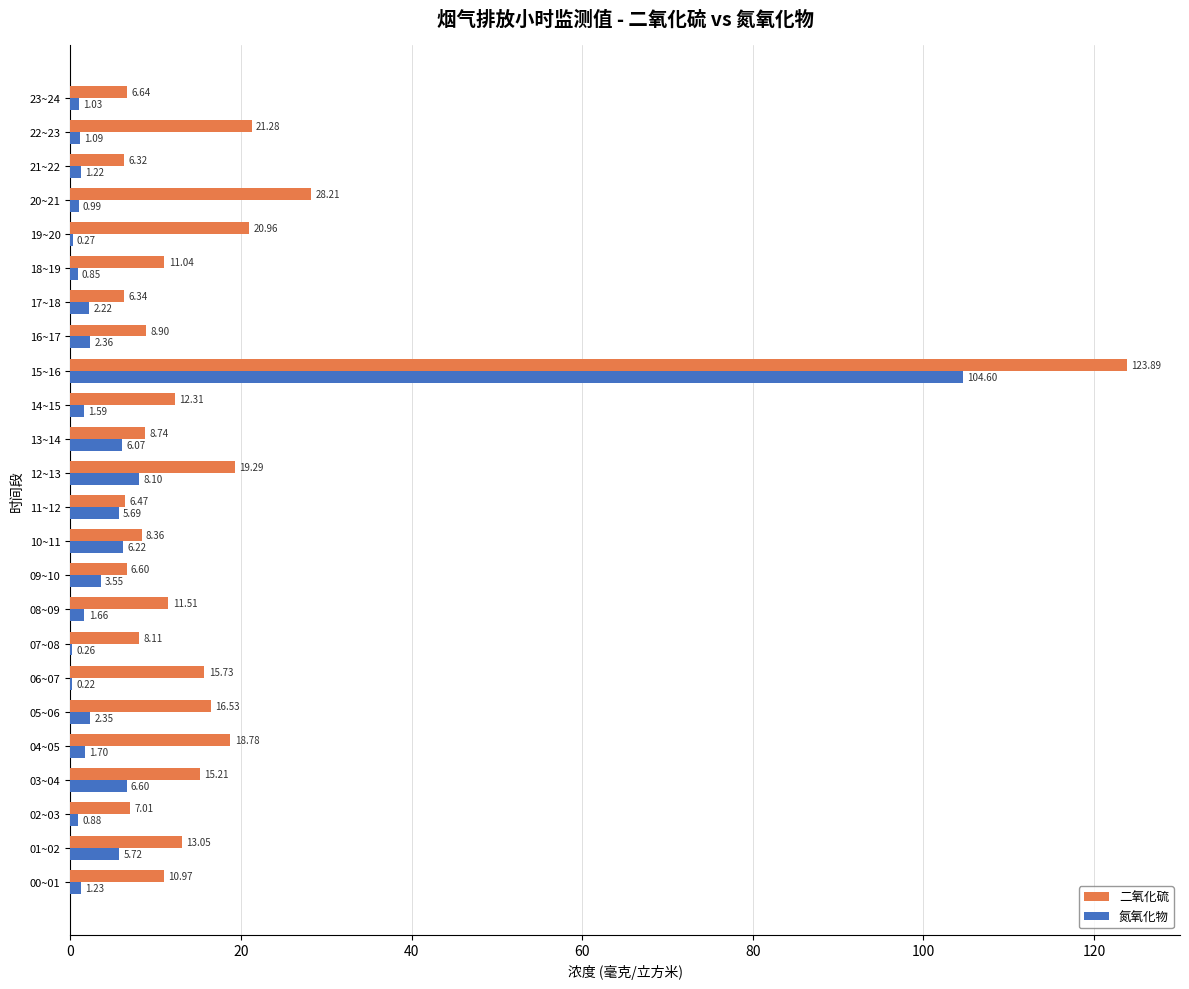

At which label is 二氧化硫 closest to 65?

20~21